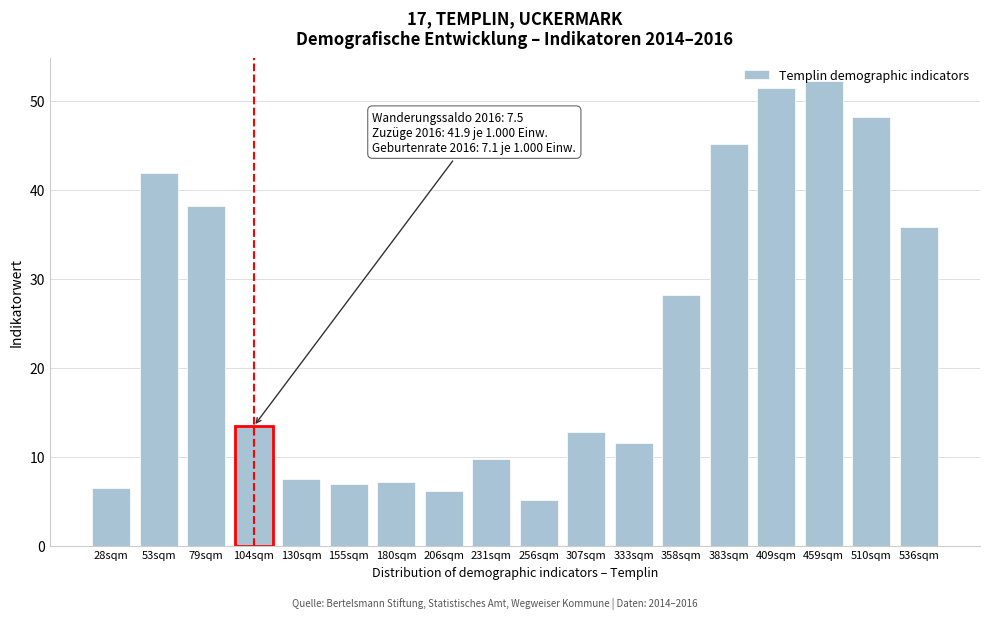

Is it true that the value at 53sqm is 24.6?

False